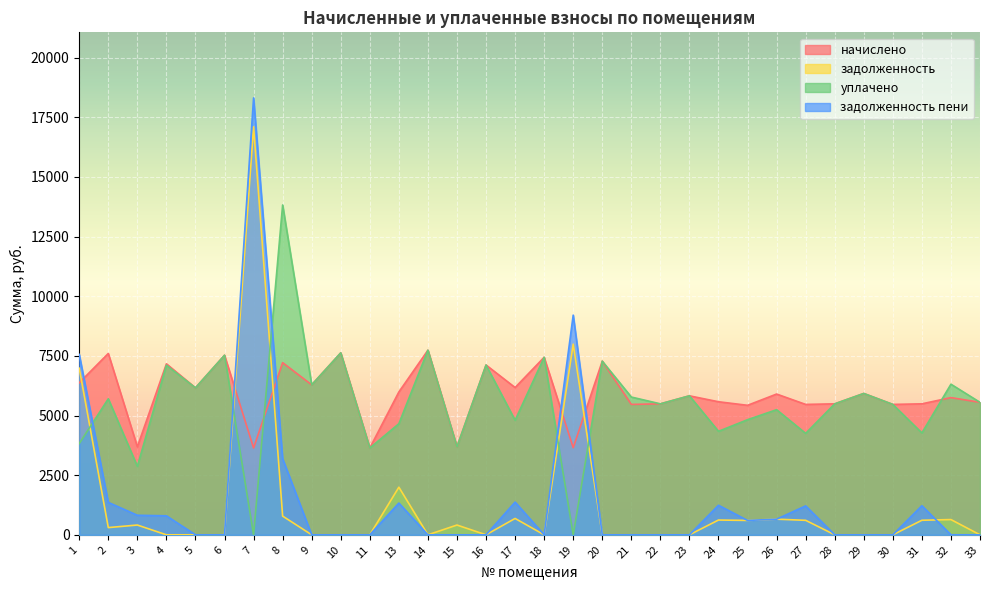

In задолженность, how many points are lower than both neighbors (excluding endpoints)?

5